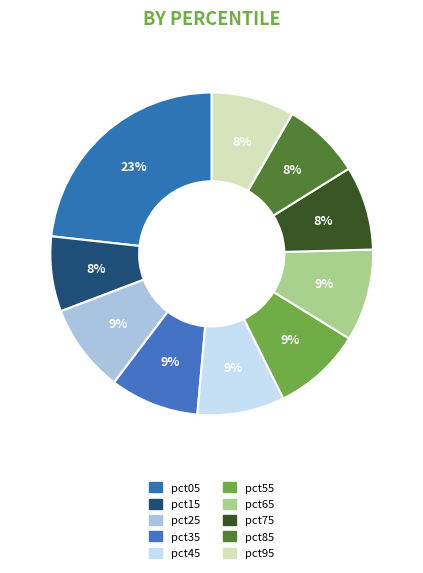

What is the largest slice in the pie chart?

pct05